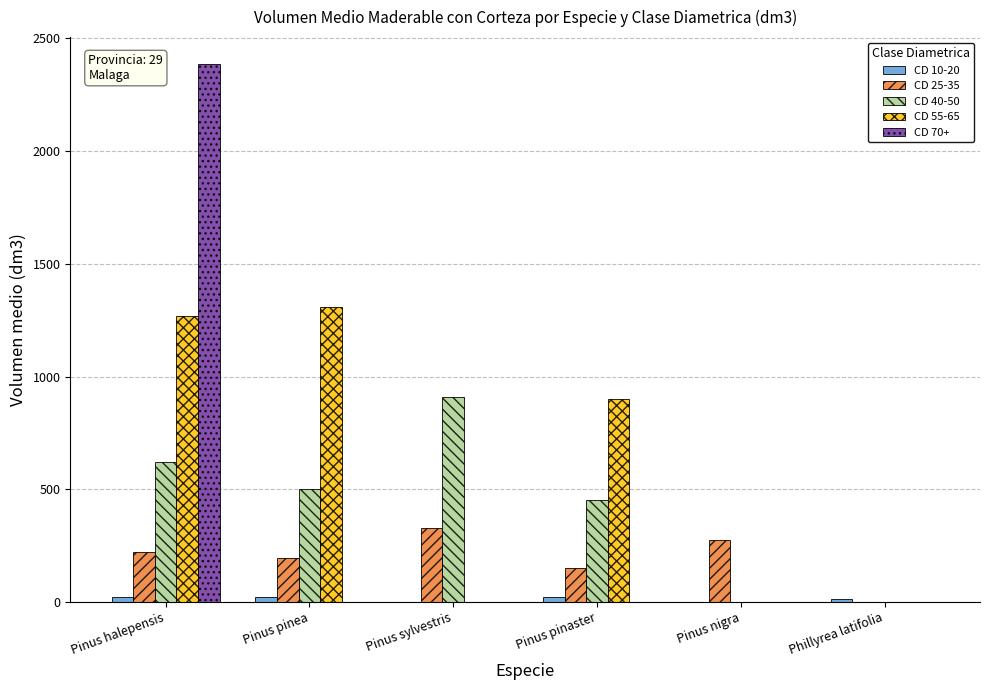

Which category has the highest value across all series?

Pinus halepensis